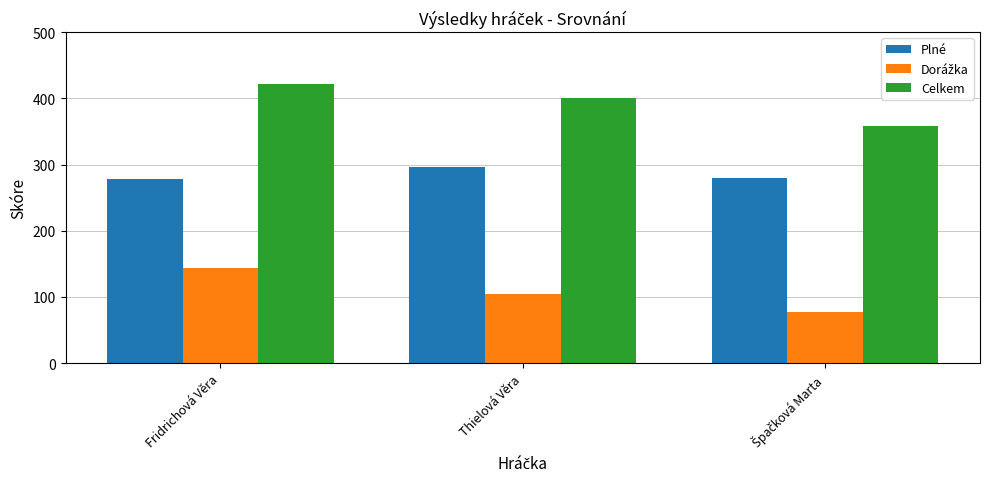

What is the spread (max minus min) of values at Fridrichová Věra?

278